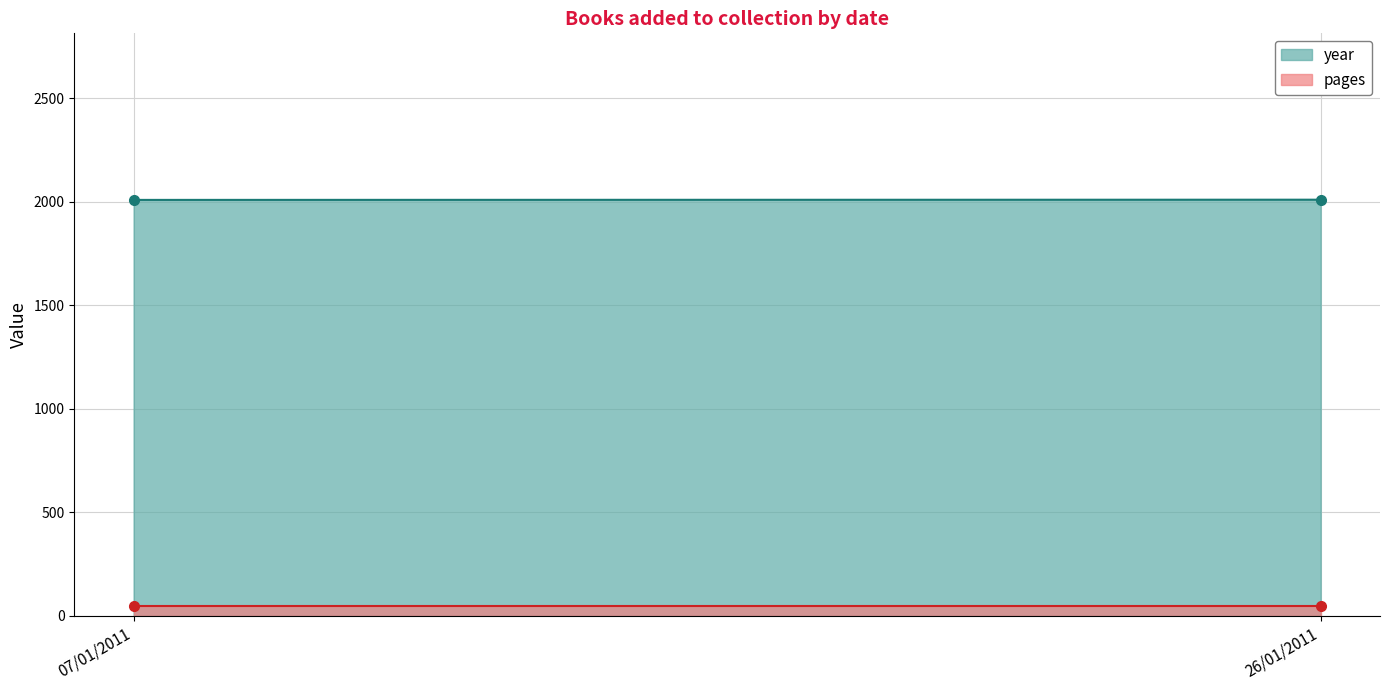

List the labels in order of year value, largest first.

26/01/2011, 07/01/2011